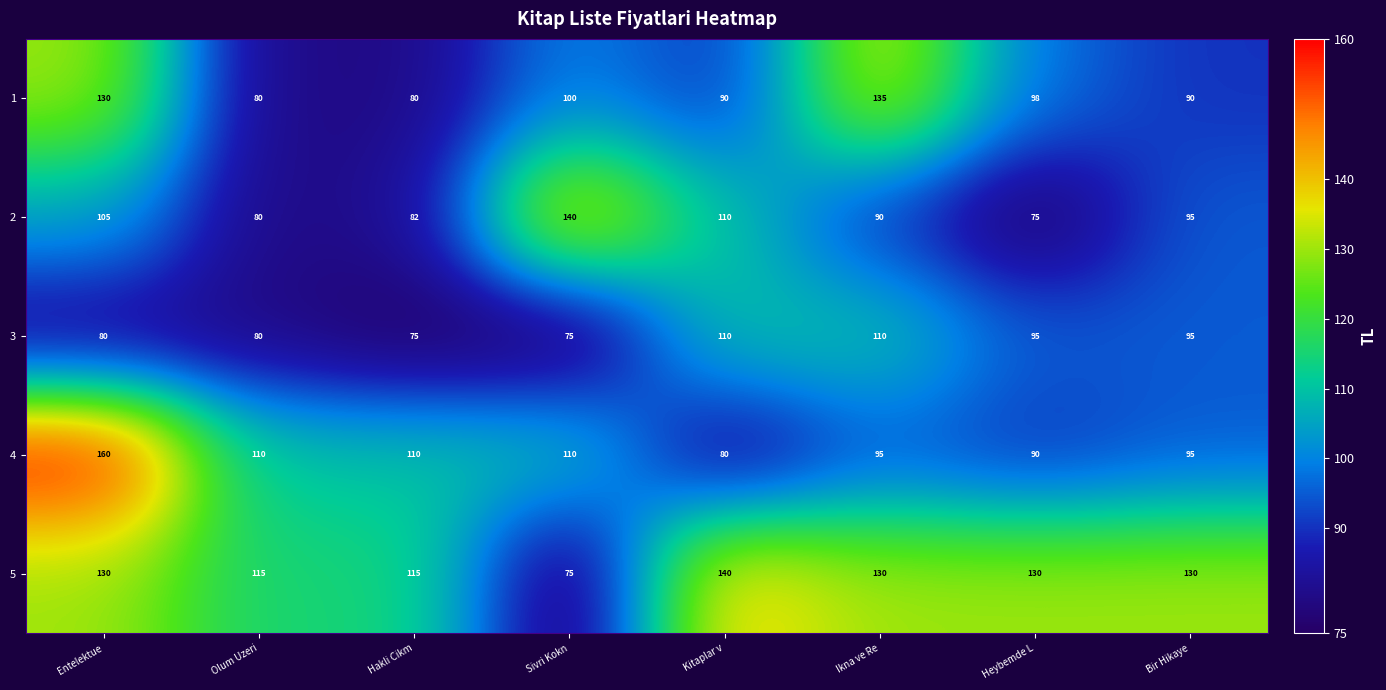

What is the approximate value of 2 at Sivri Kokn?

140